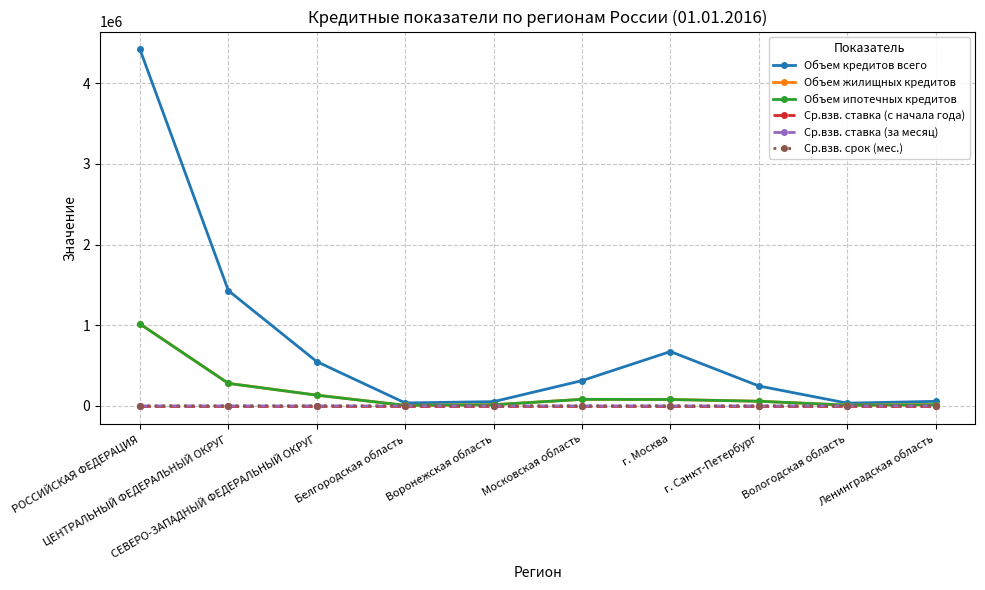

Between РОССИЙСКАЯ ФЕДЕРАЦИЯ and г. Москва, which series saw the biggest shift?

Объем кредитов всего